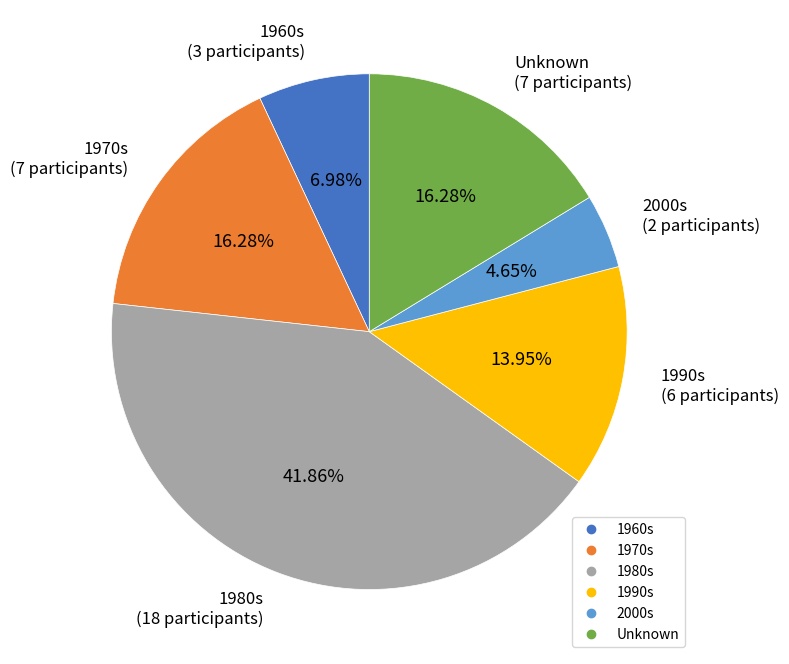

Is there a majority slice in this chart?

No